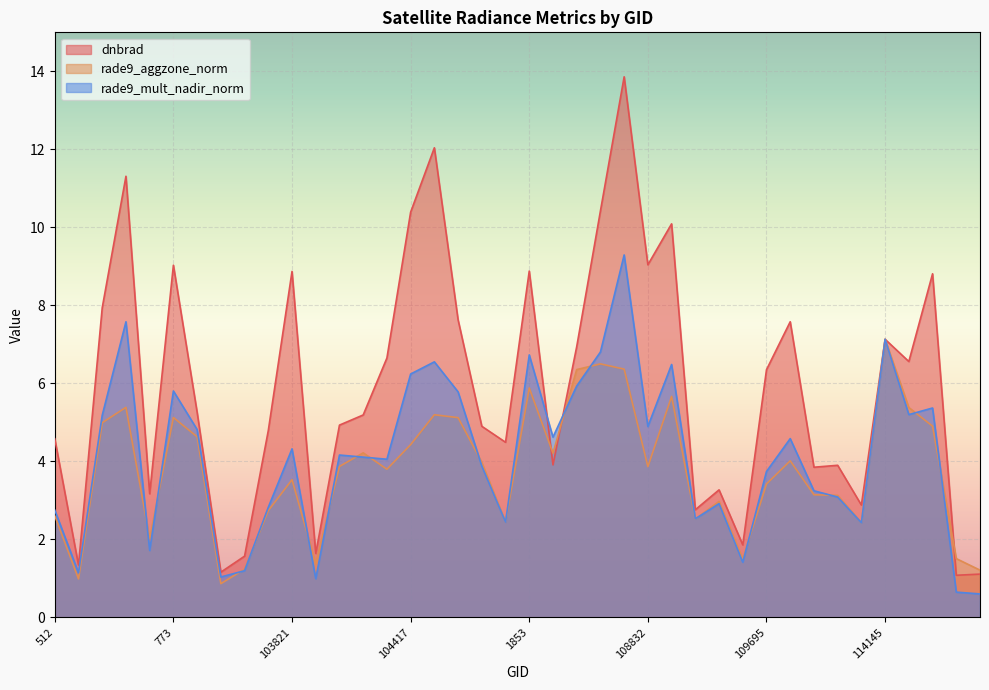

What is the label of the 32nd point from the left?

109883